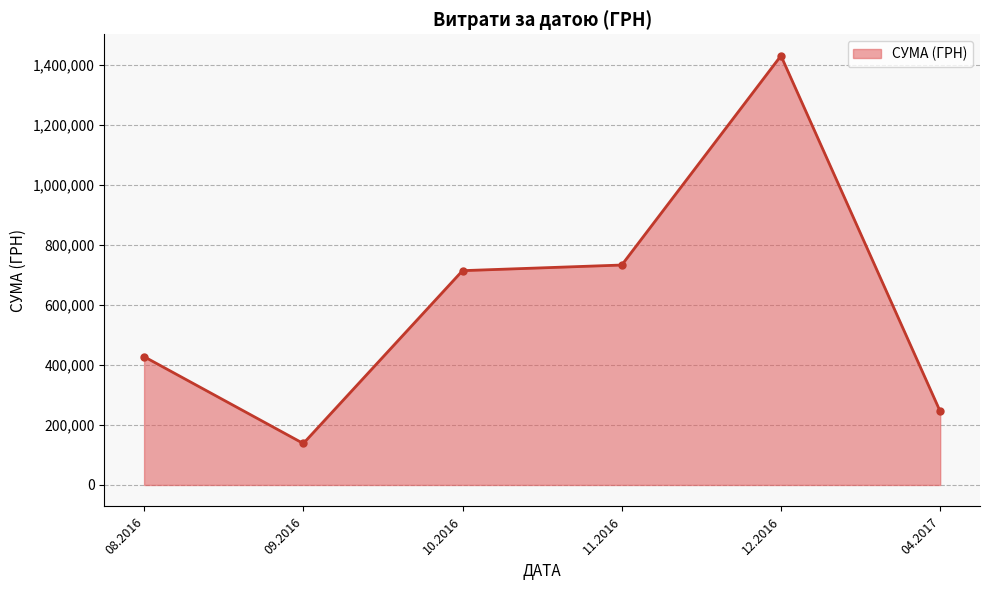

What is the sum of all values?

3691914.1